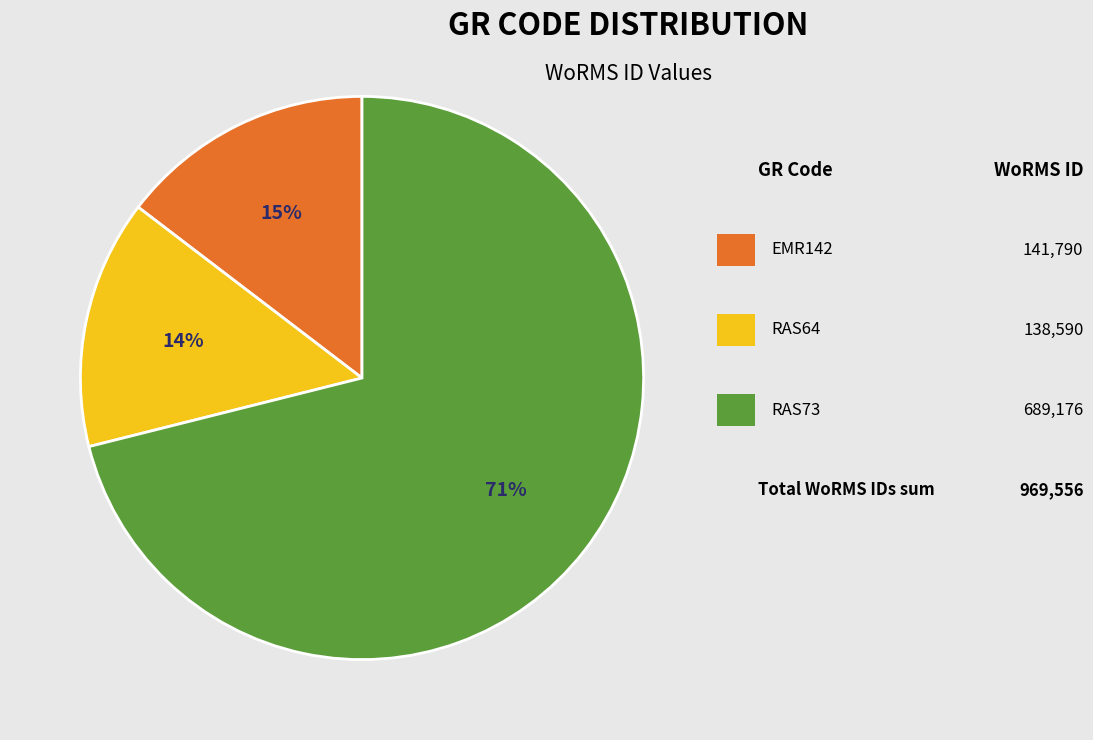

To the nearest percent, what is the difference between the largest and smallest slice percentages?

57%